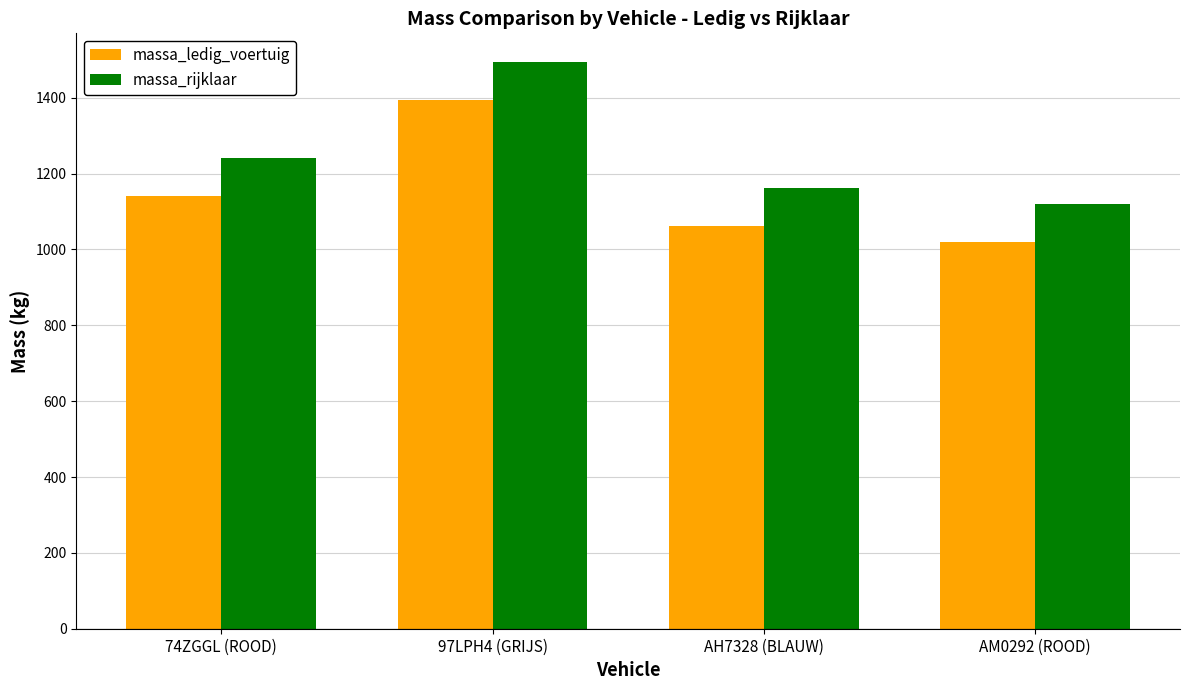

Is the value of massa_rijklaar at AH7328 (BLAUW) greater than the value of massa_ledig_voertuig at AM0292 (ROOD)?

Yes